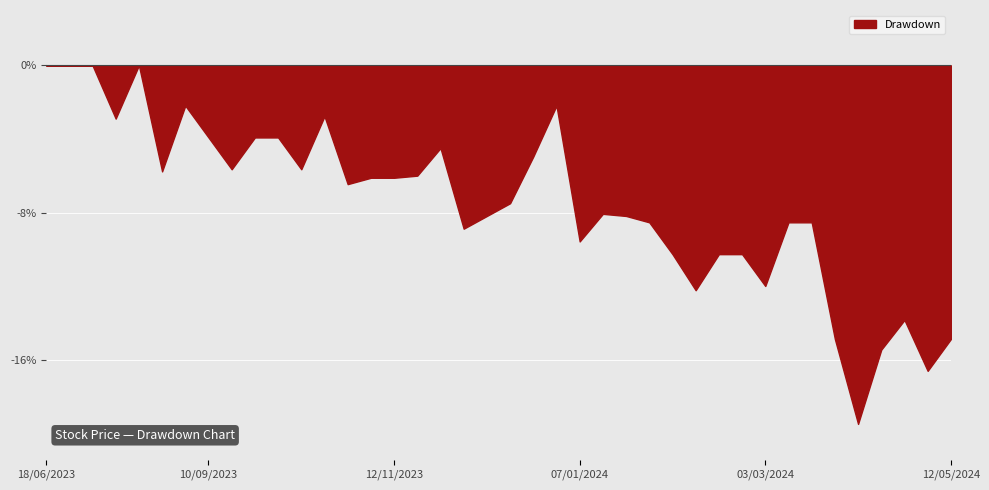

True or false: the data shows -25.9 at 12/05/2024.

False